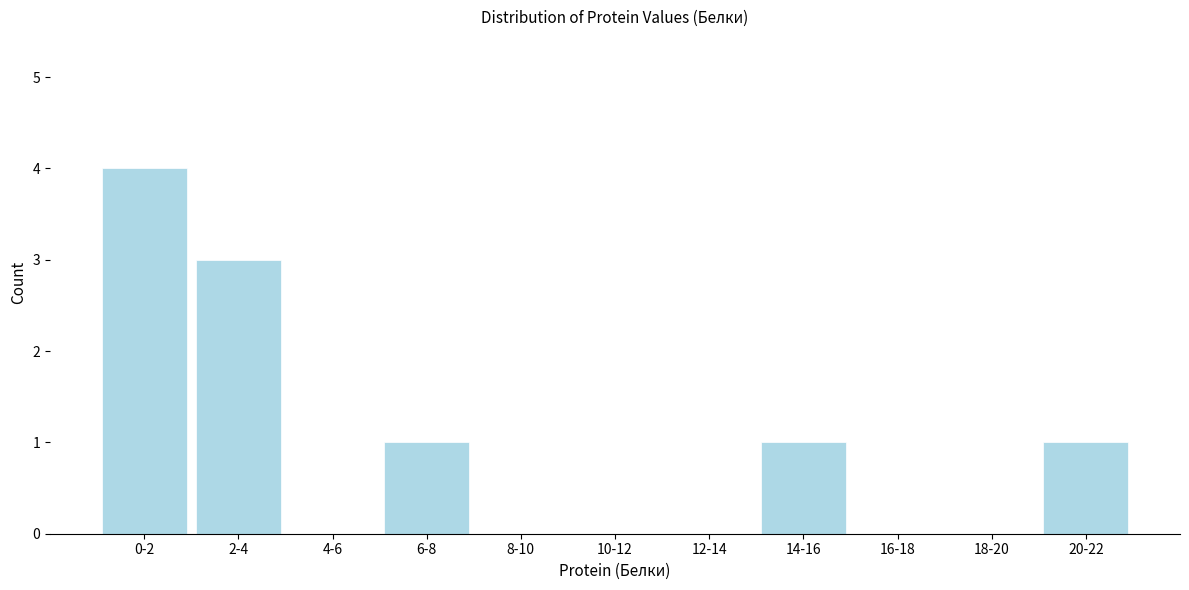

Reading right to left, extract all data points from this chart.

20-22=1	18-20=0	16-18=0	14-16=1	12-14=0	10-12=0	8-10=0	6-8=1	4-6=0	2-4=3	0-2=4